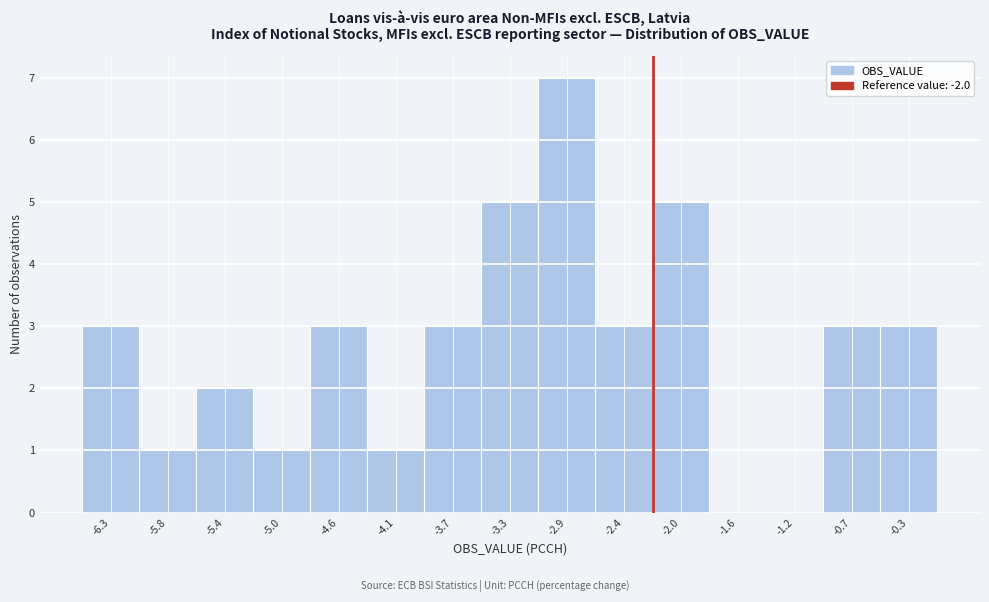

Reading right to left, transcribe all the data shown in this chart.

-0.3=3	-0.7=3	-1.2=0	-1.6=0	-2.0=5	-2.4=3	-2.9=7	-3.3=5	-3.7=3	-4.1=1	-4.6=3	-5.0=1	-5.4=2	-5.8=1	-6.3=3